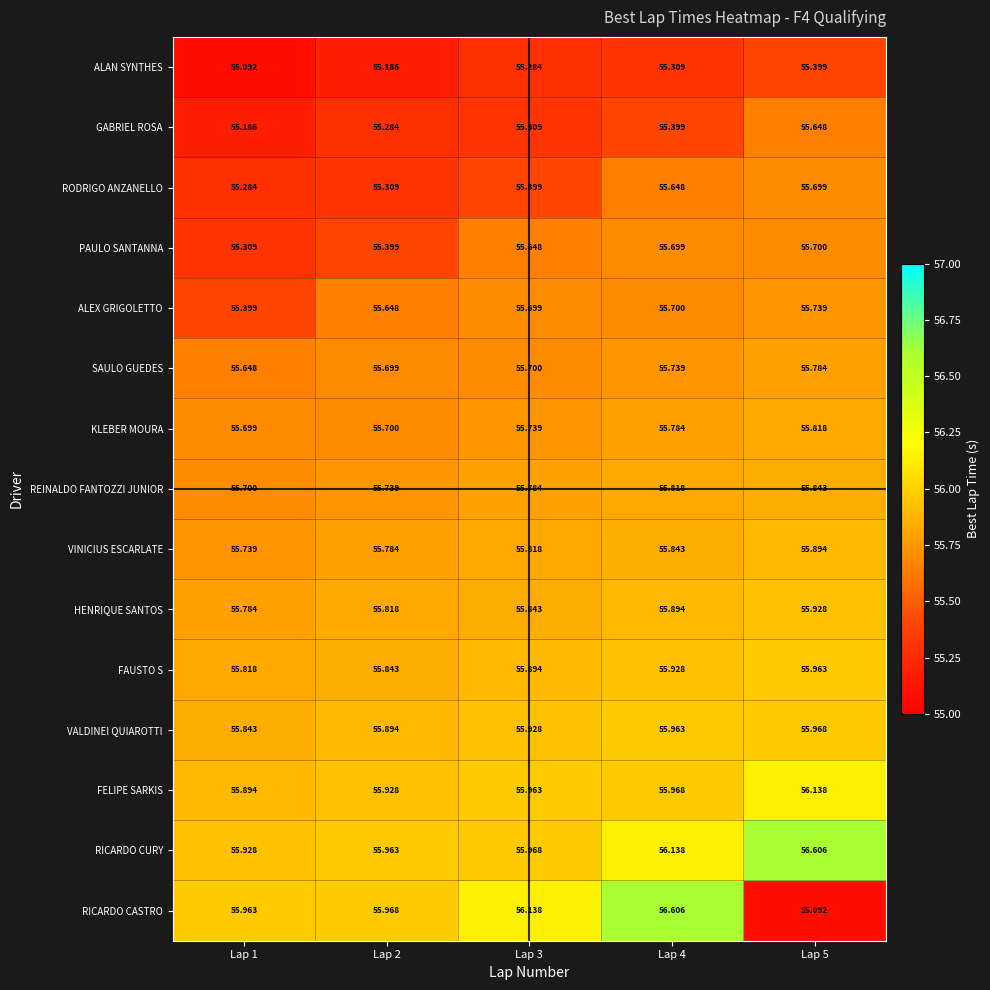

What is the total value across all series at Lap 1?

834.3